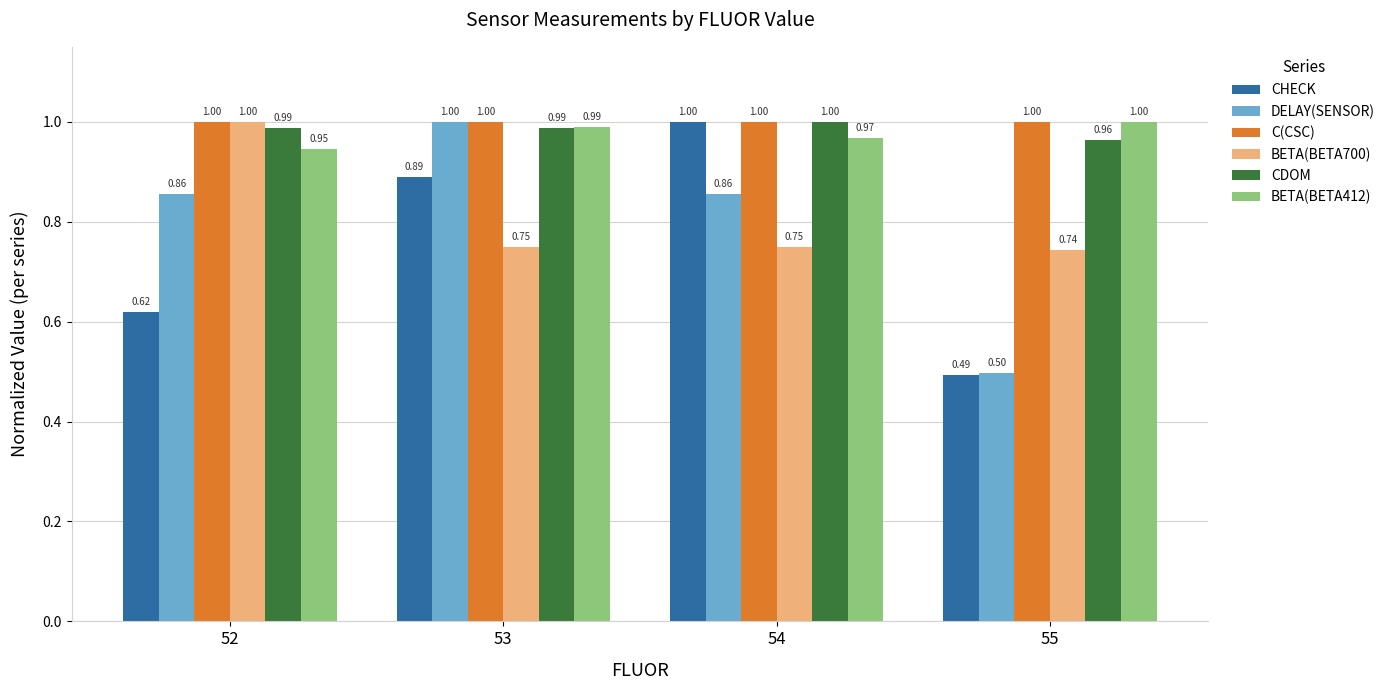

Read the BETA(BETA700) value at 52.

1.0